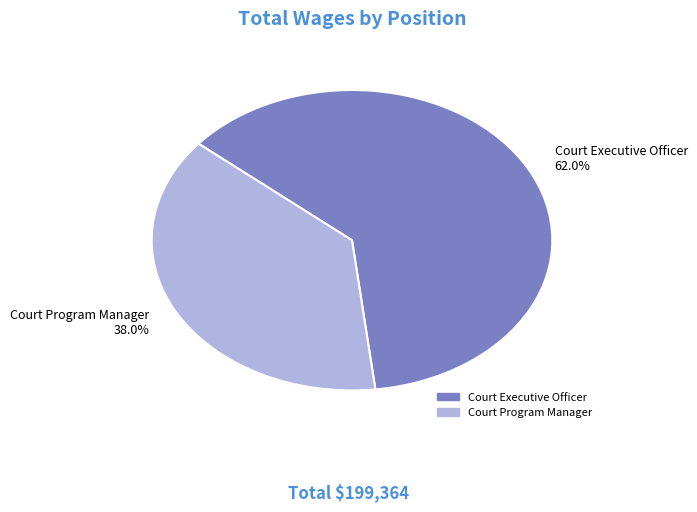

Does any single category account for the majority?

Yes